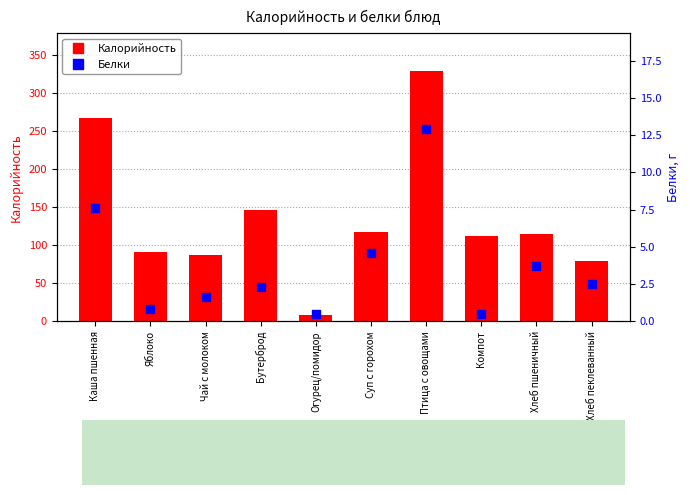

Which series has the largest Y range (max minus min)?

Калорийность